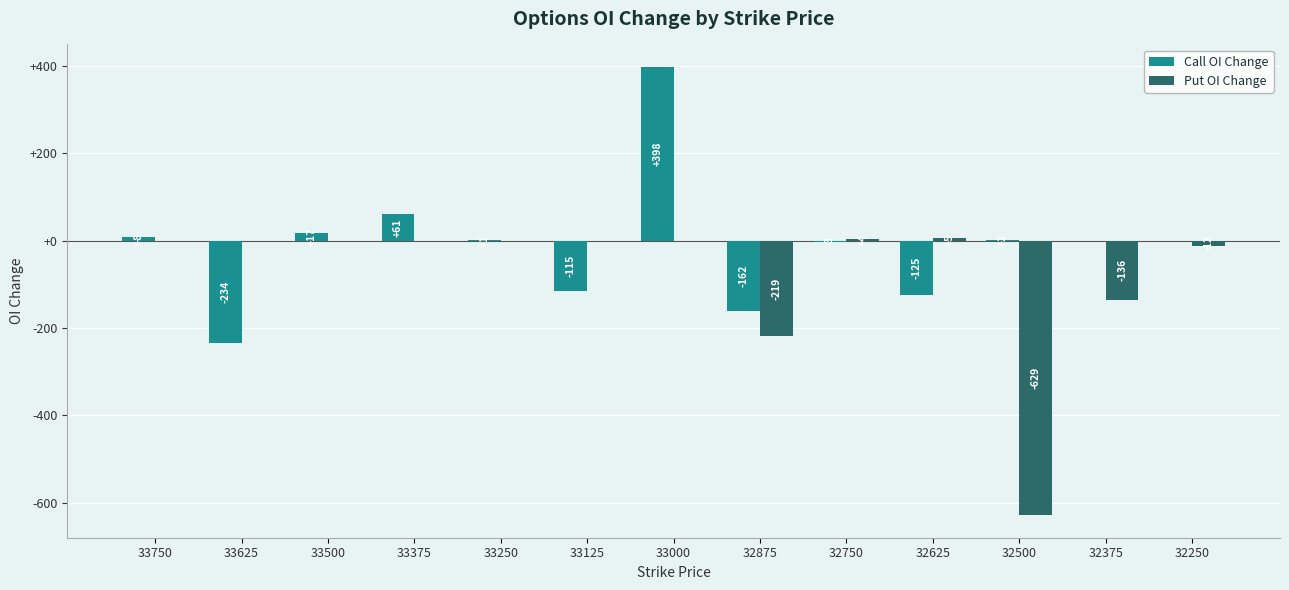

How many series are shown in this chart?

2